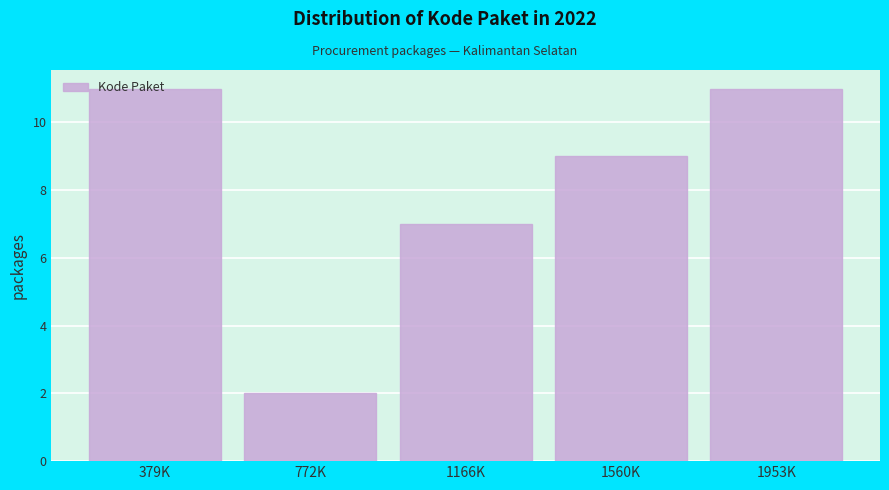

The value at 1560K is 5. True or false?

False